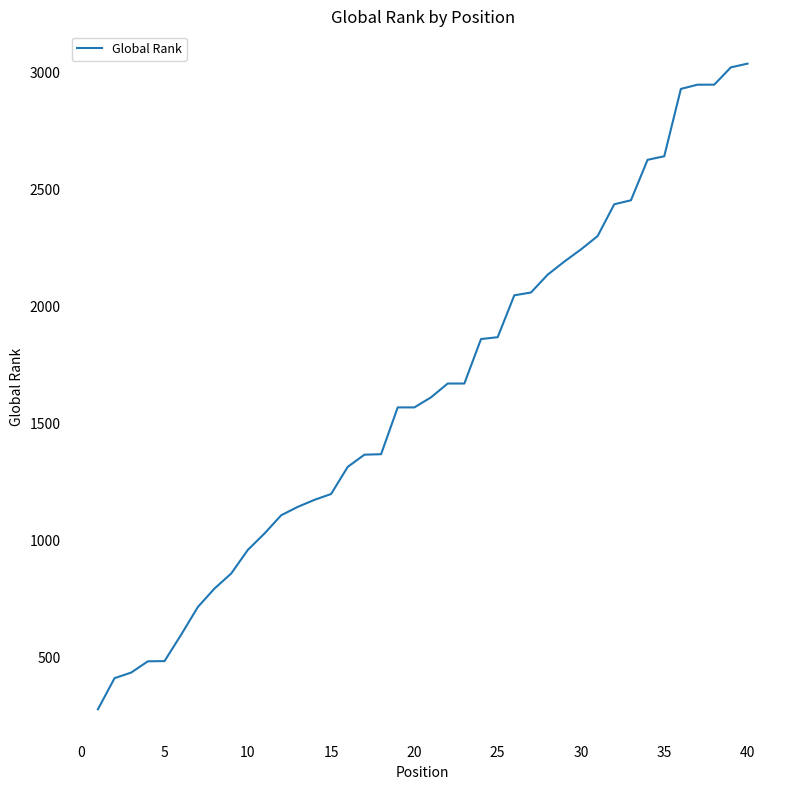

What is the minimum value shown in the chart?

279